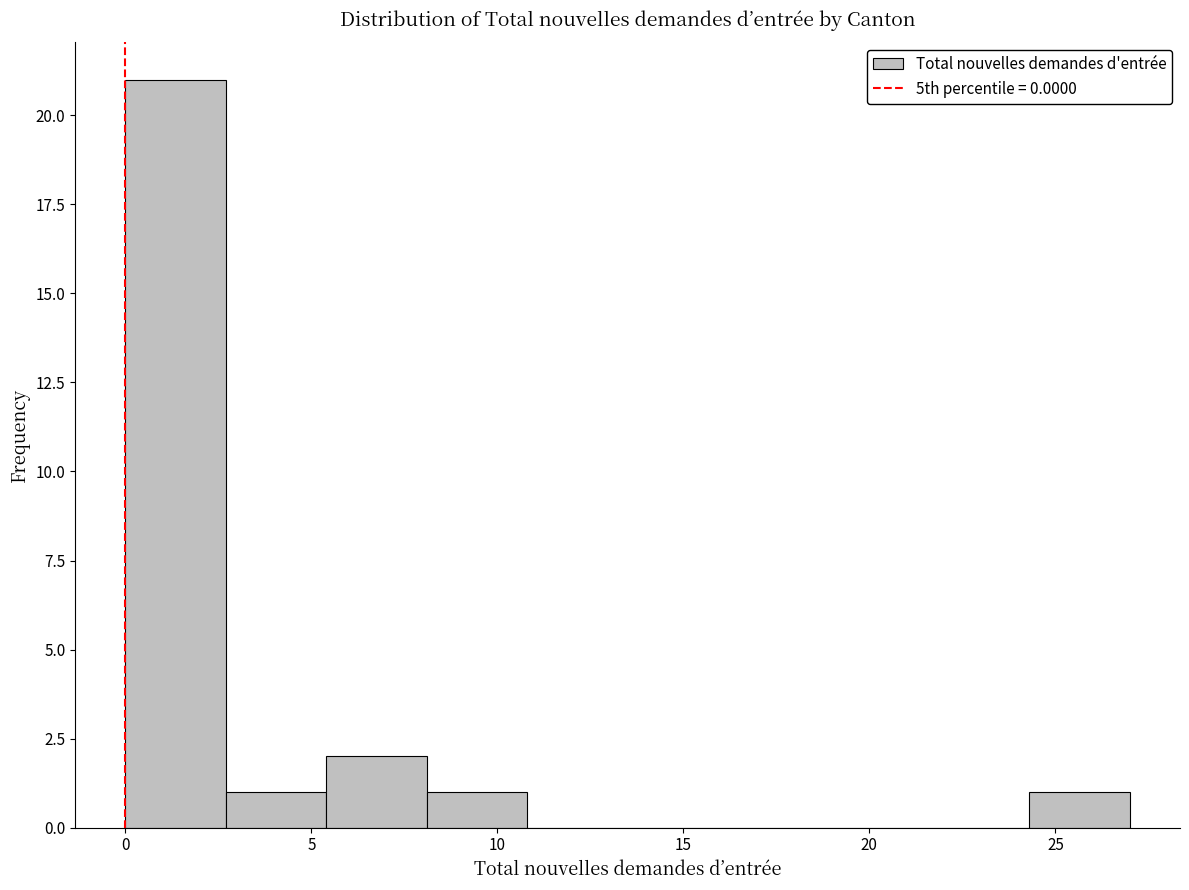

Which range on the x-axis has the tallest bar?

0.0 to 2.7